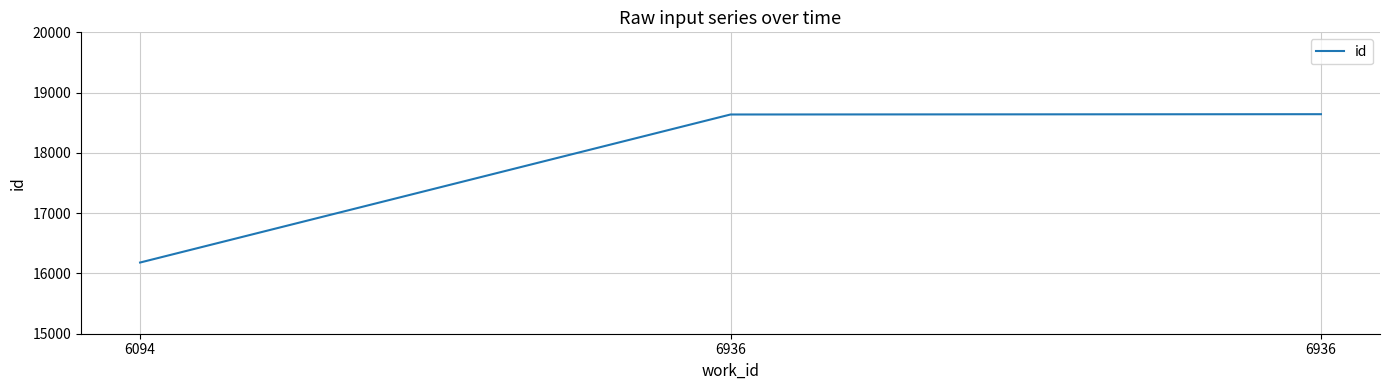

Approximately how many times larger is the value at 6094 compared to 6936?

0.9